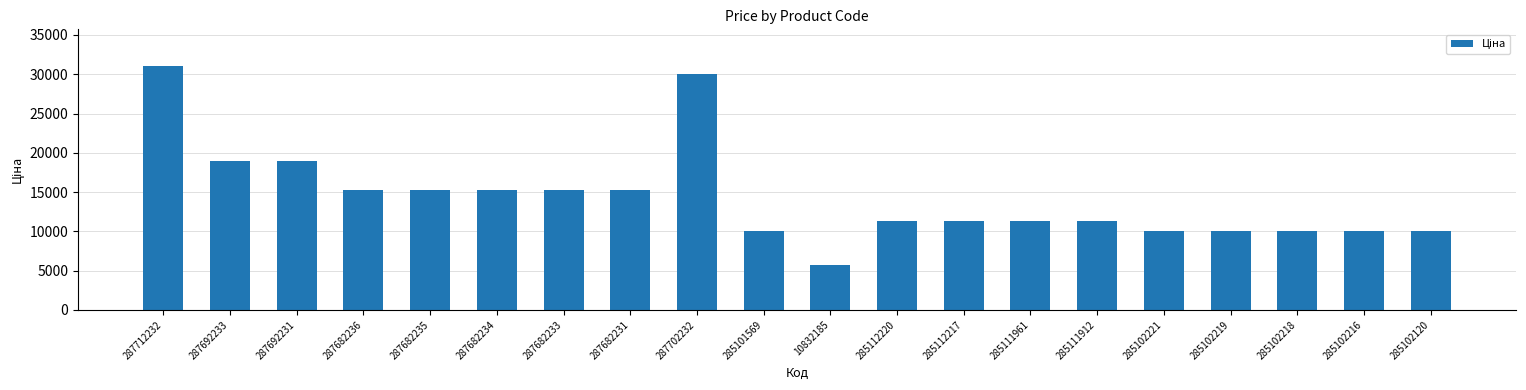

Which label corresponds to the smallest value in the chart?

10832185